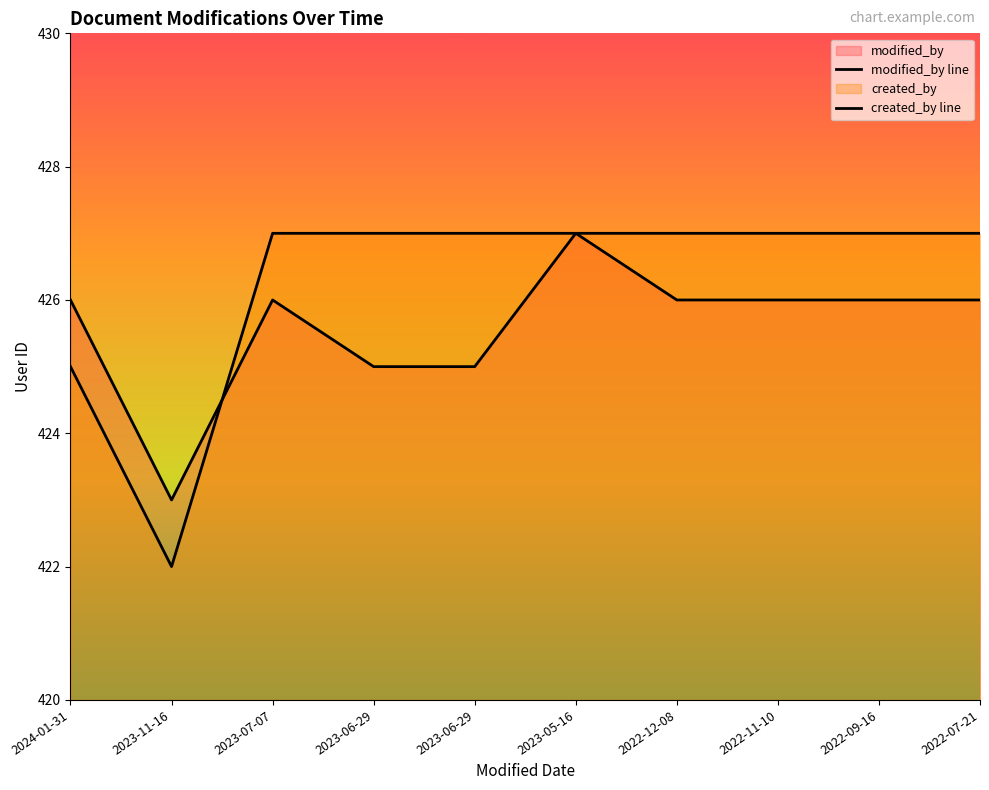

Rank the series by their average value, from lowest to highest.

modified_by, created_by